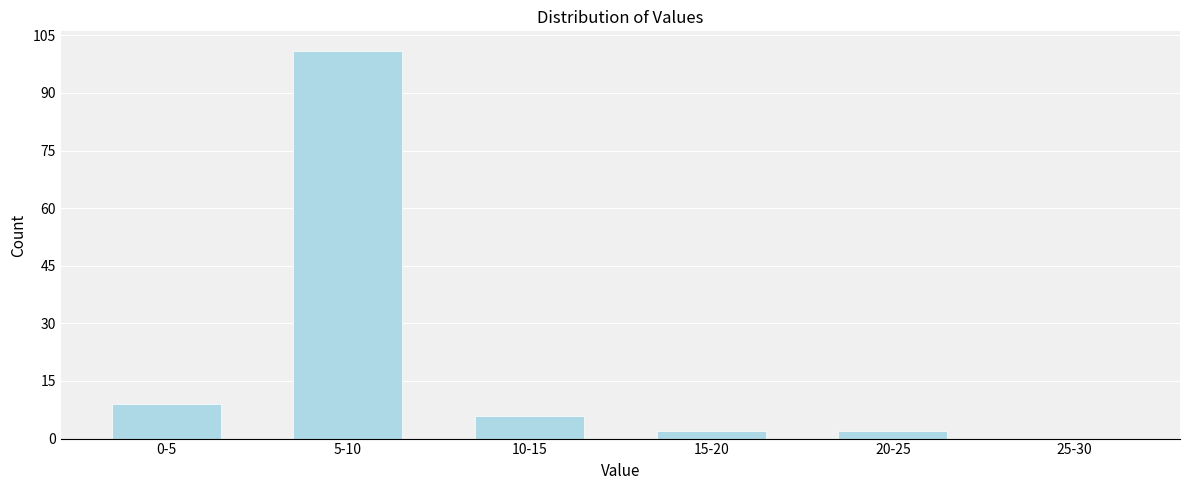

Reading left to right, what are all the values shown in this chart?

0-5=9	5-10=101	10-15=6	15-20=2	20-25=2	25-30=0